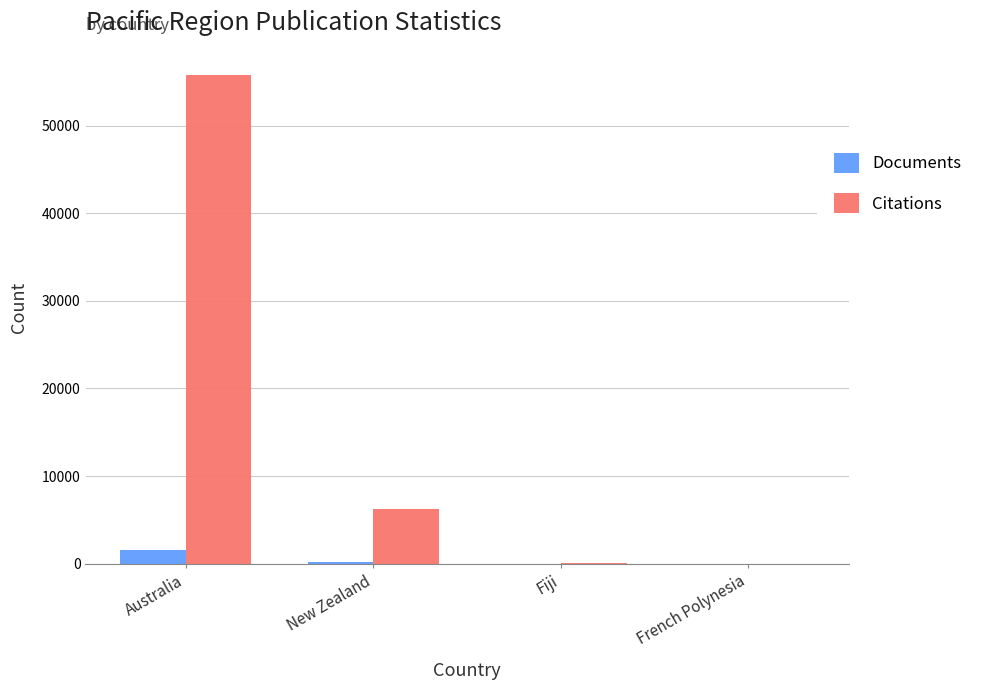

What is the highest value of the Documents series?

1554